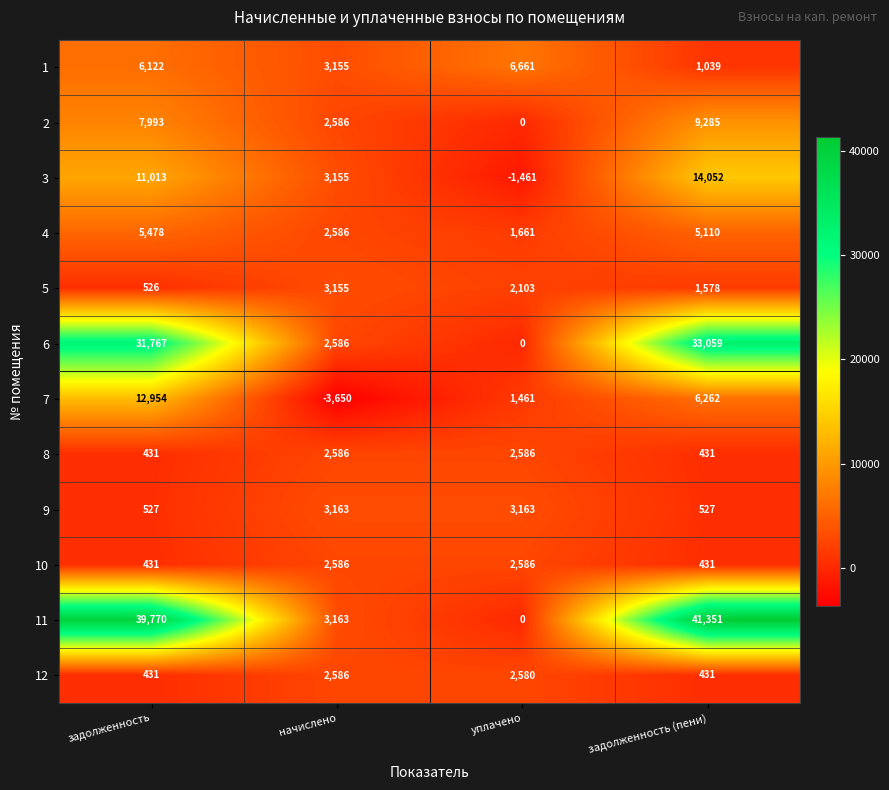

What is the difference between the maximum and minimum values in the 6 series?

33059